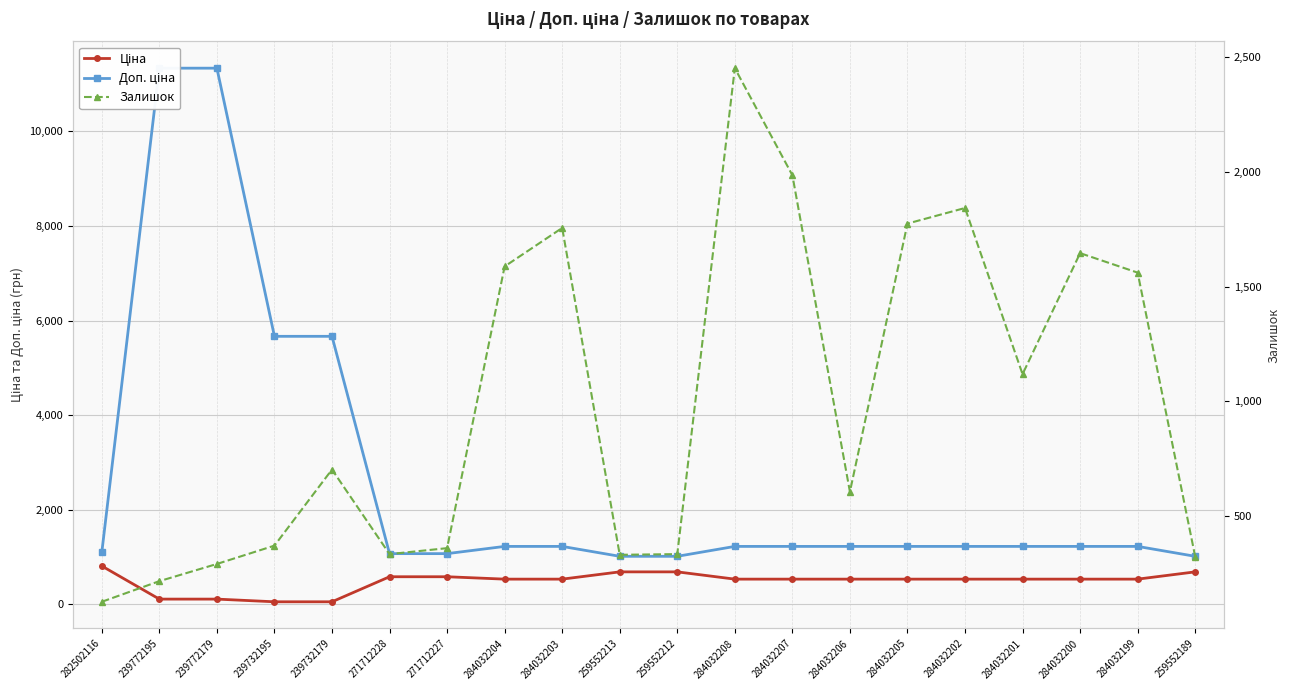

Where do Залишок and Доп. ціна first cross each other?

271712227 and 284032204